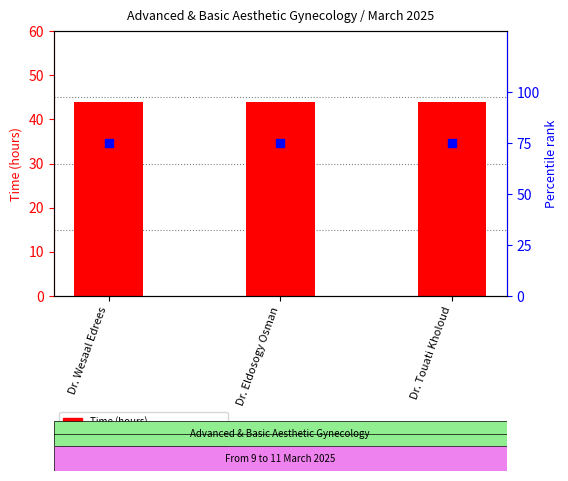

Which series reaches the maximum Y coordinate?

Percentile rank